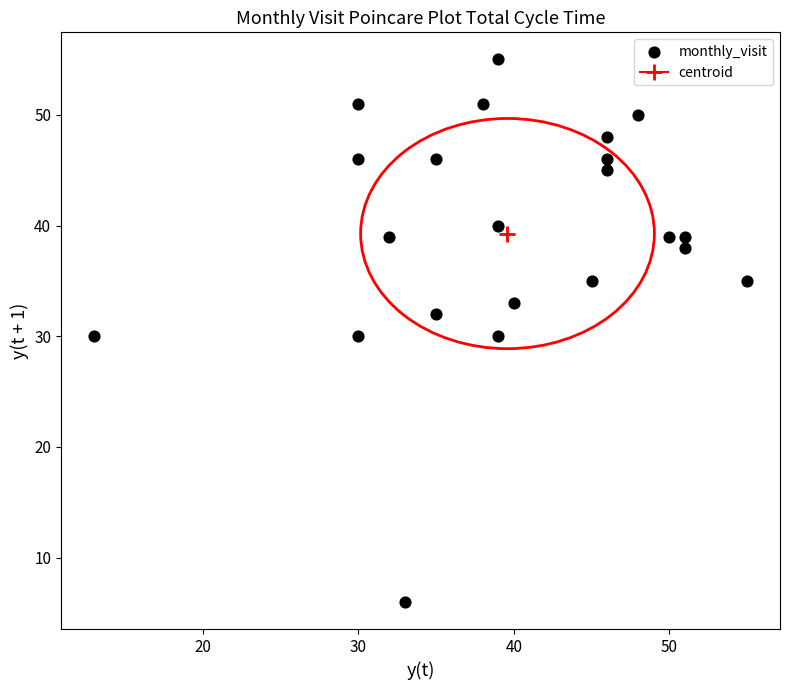

What is the range of Y values (max minus min)?

49